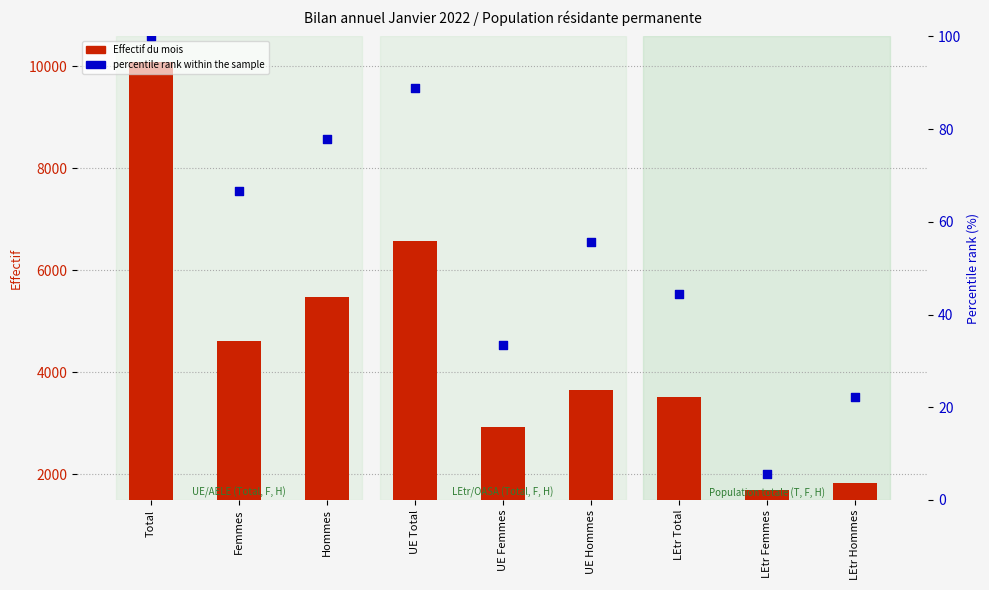

Which series has the largest total across all categories?

Effectif du mois